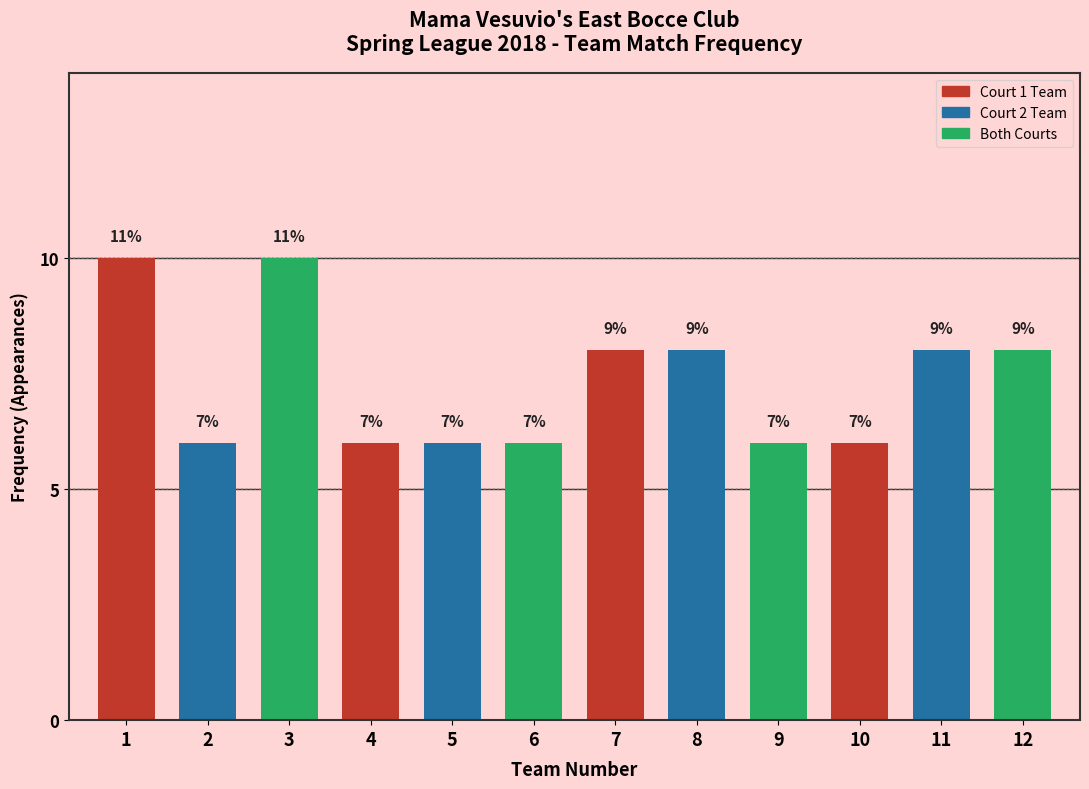

How many bars are there in total?

12